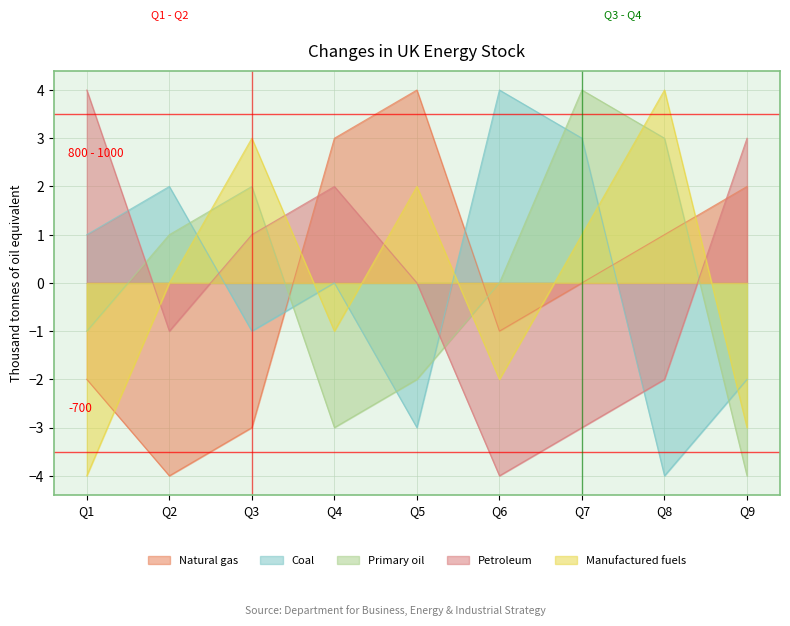

Which series ends up on top after the final intersection of Manufactured fuels and Coal?

Coal